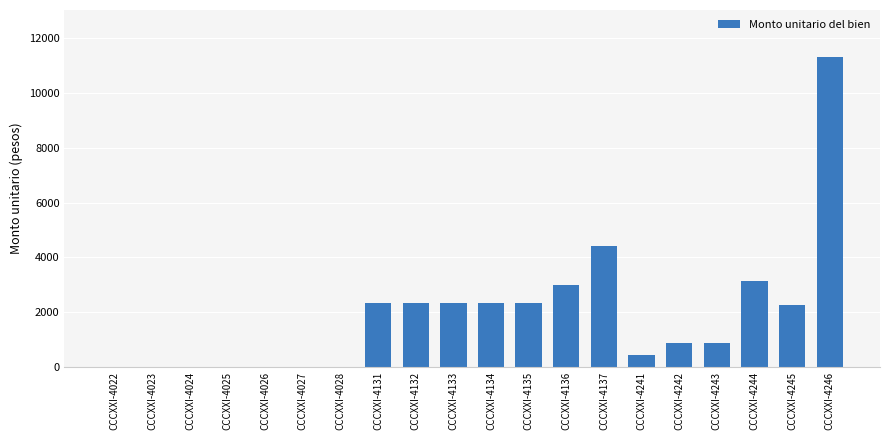

Count the number of categories in the chart.

20